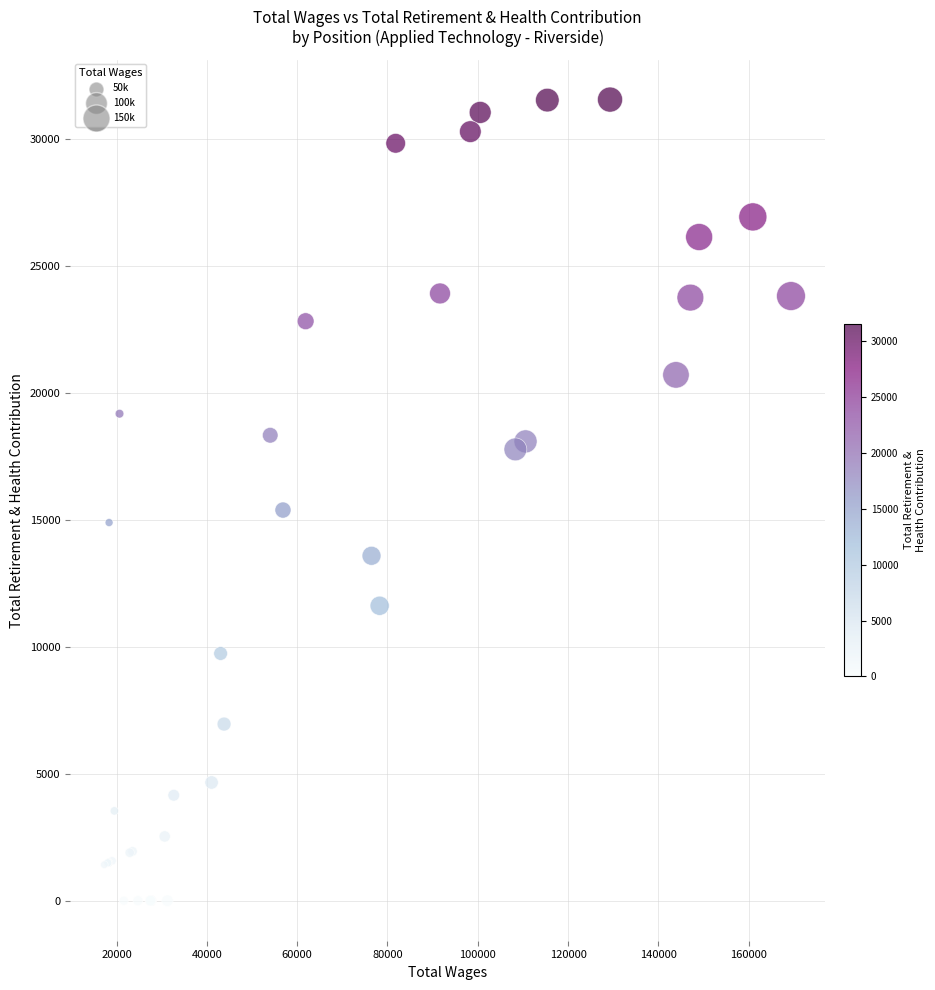

What Y value in the scatter plot is closest to 15776?

15385